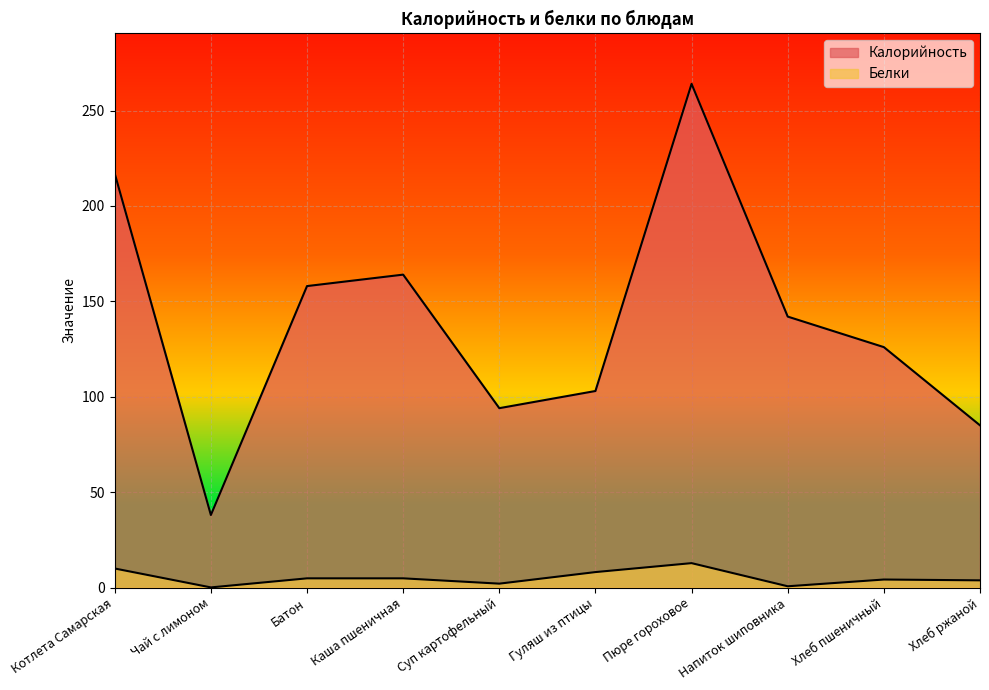

The Белки series shows 0.1 at Чай с лимоном. True or false?

False